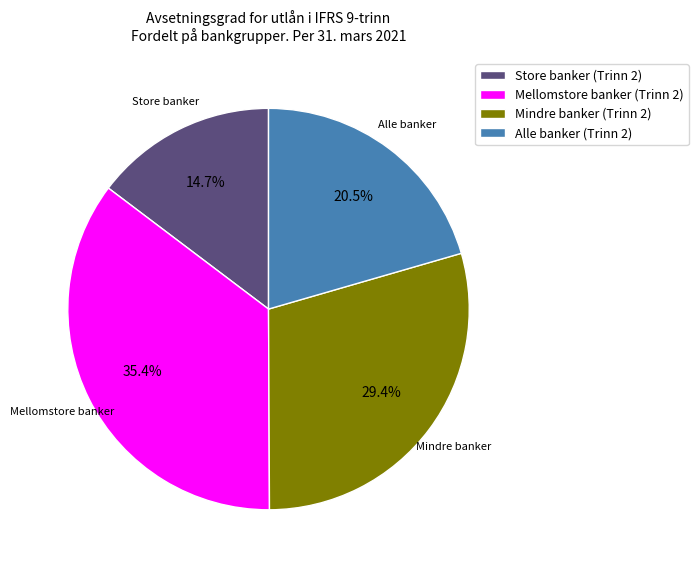

How many slices are in this pie chart?

4